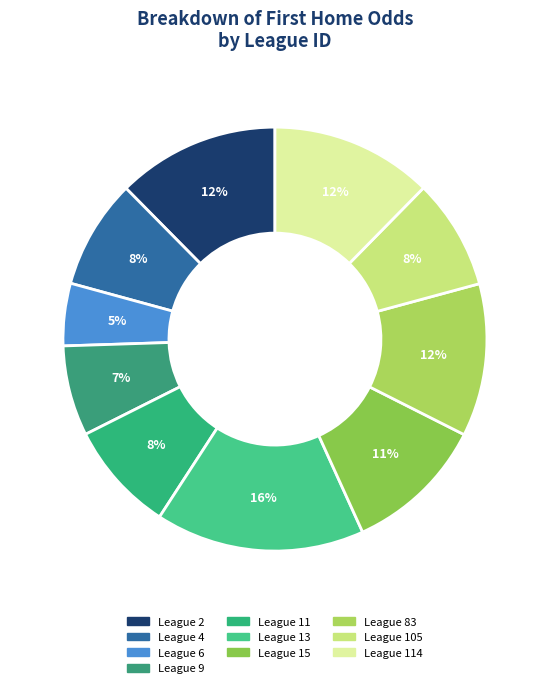

How many segments does this pie chart have?

10